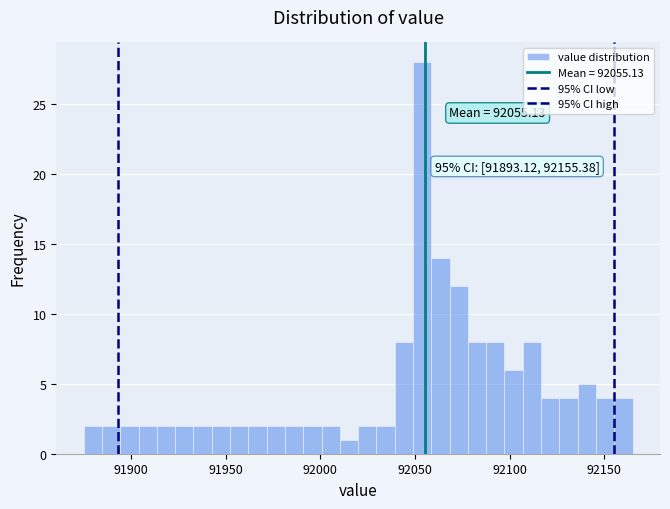

Read against the x-axis, roughly where is the centre of the tallest bar?

92055